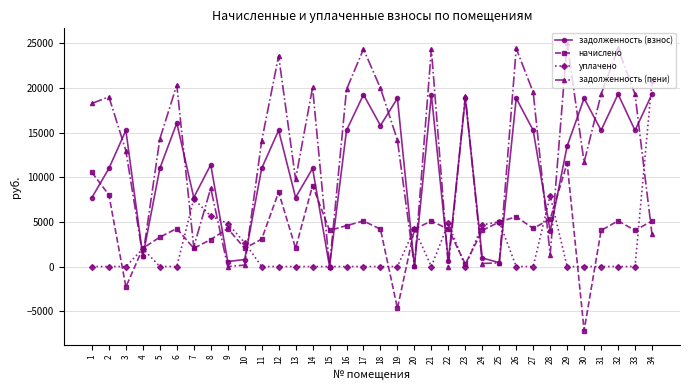

List the series in order of their overall mean, highest first.

задолженность (пени), задолженность (взнос), начислено, уплачено